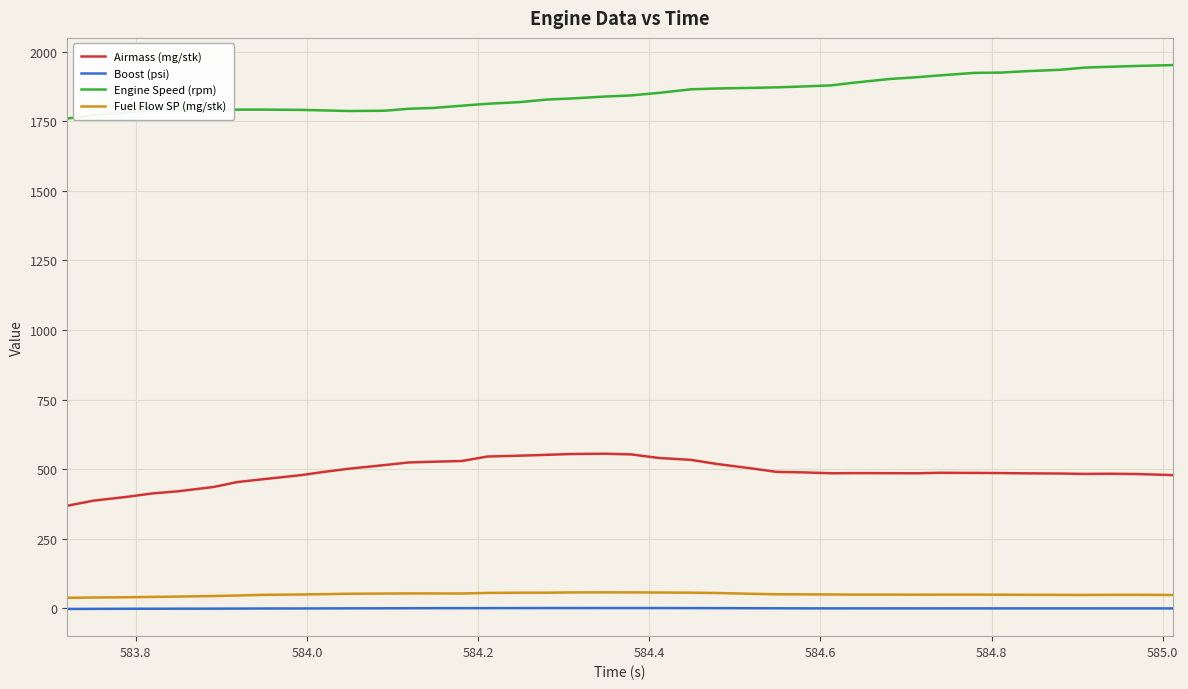

How many lines are shown in the chart?

4